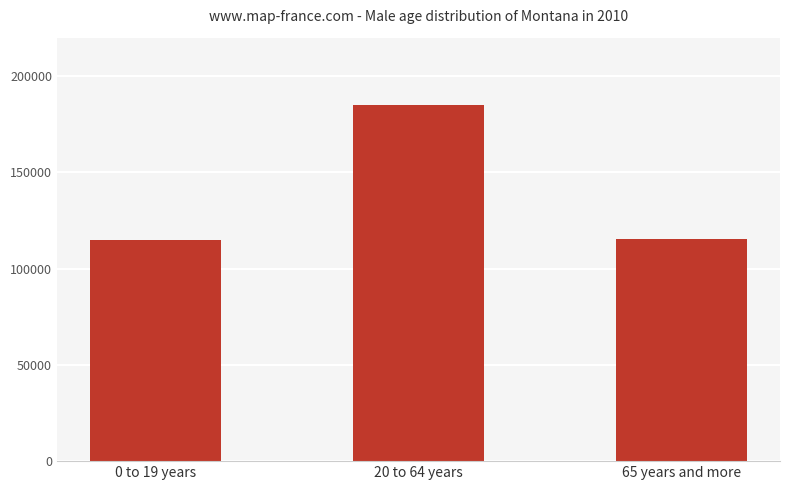

Are the bars grouped side by side (vs. stacked)?

No